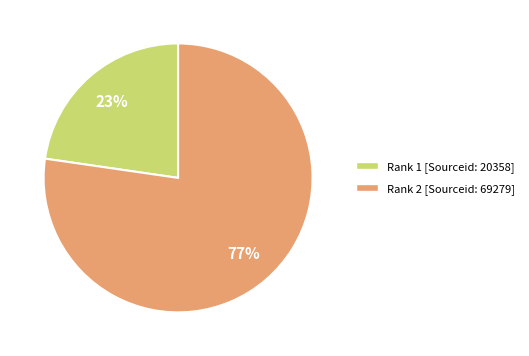

Combined, do Rank 1 [Sourceid: 20358] and Rank 2 [Sourceid: 69279] account for over 50%?

Yes